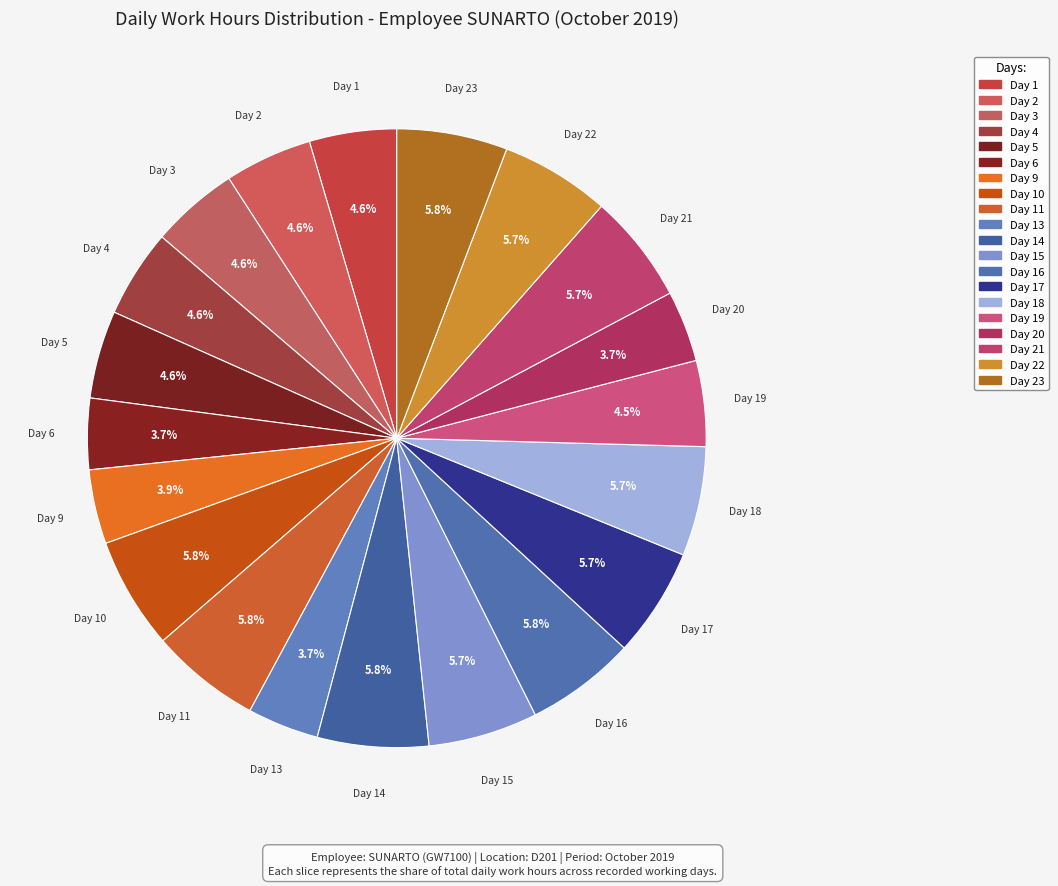

What is the largest slice in the pie chart?

Day 10